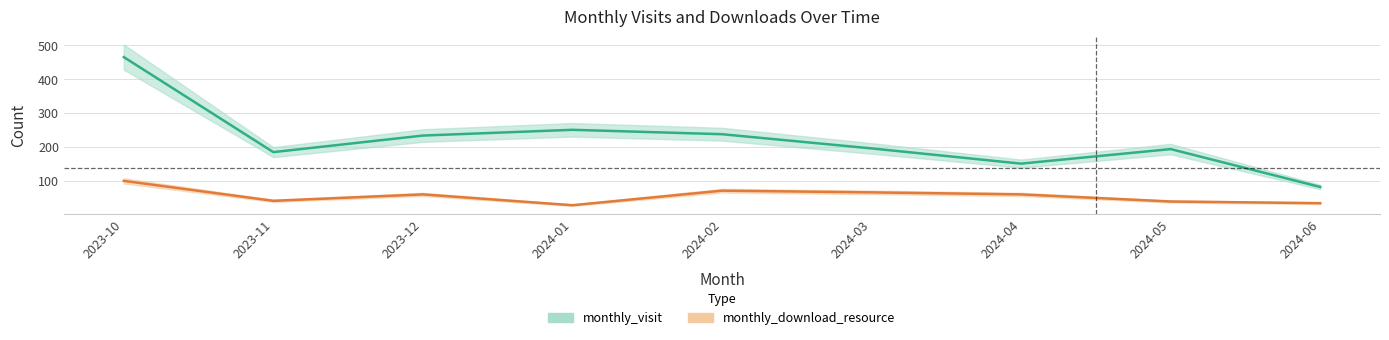

Reading left to right, list all the values displayed in this chart.

monthly_visit: 465	184	233	250	237	195	150	193	81
monthly_download_resource: 99	40	59	27	70	65	59	38	33